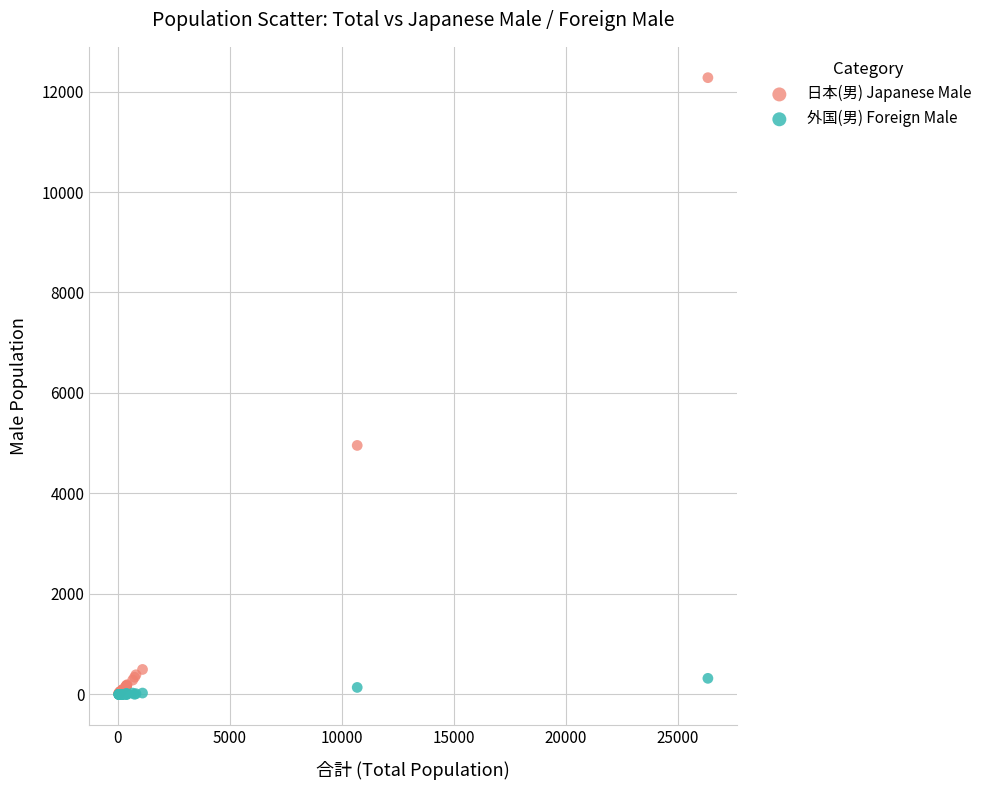

What are all the series names shown in the legend?

日本(男) Japanese Male, 外国(男) Foreign Male